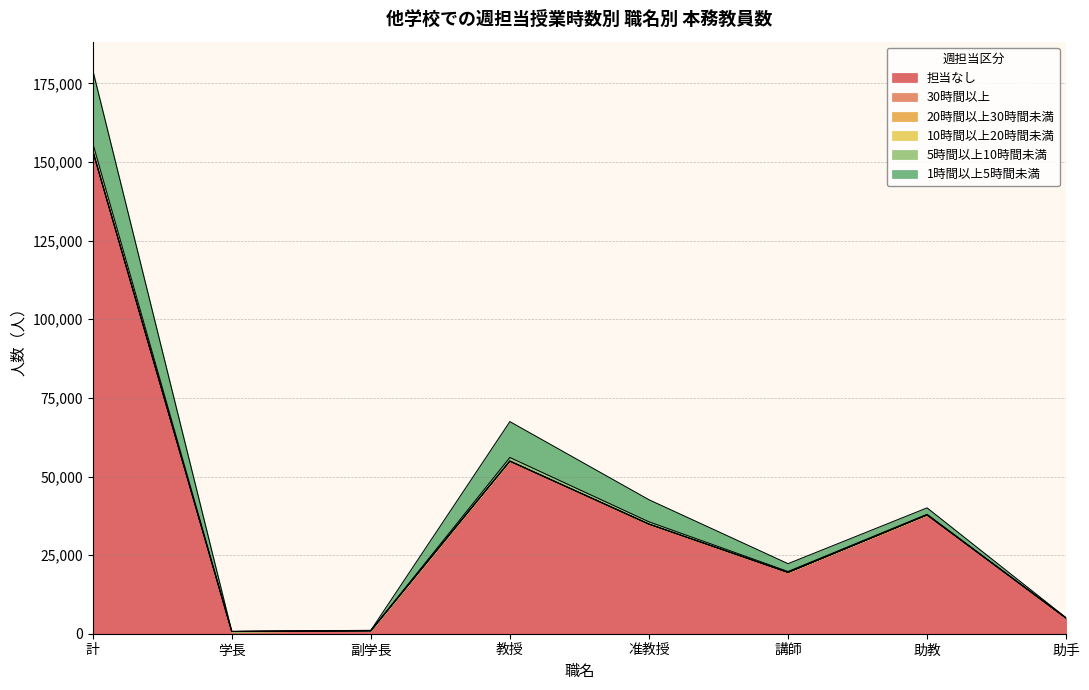

True or false: 1時間以上5時間未満 and 5時間以上10時間未満 cross at least once.

False